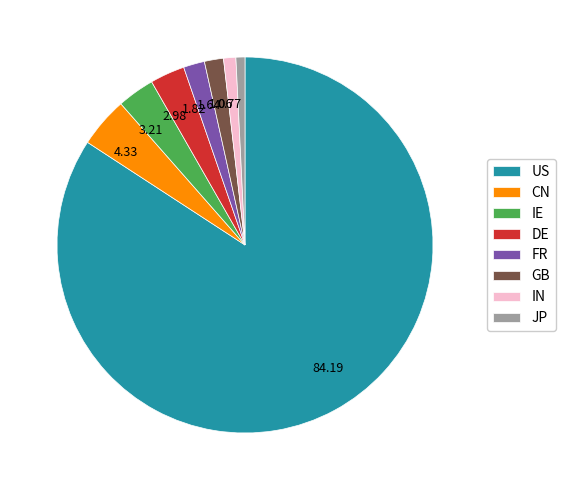

What is the majority slice?

US